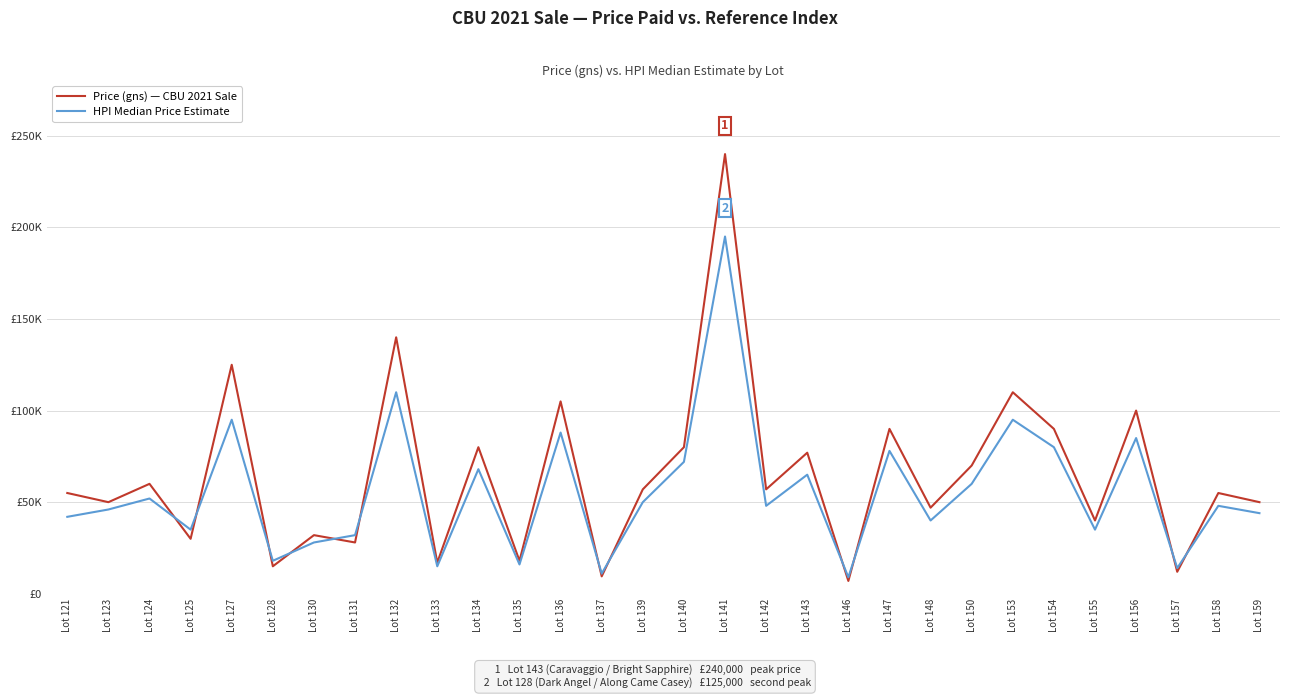

Rank the series by their maximum value, from lowest to highest.

HPI Median Price Estimate, Price (gns) — CBU 2021 Sale